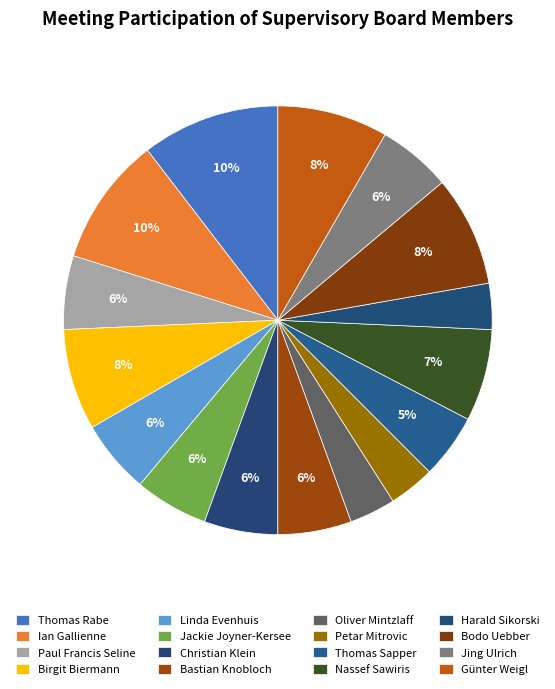

Is there any slice that represents more than half of the pie?

No